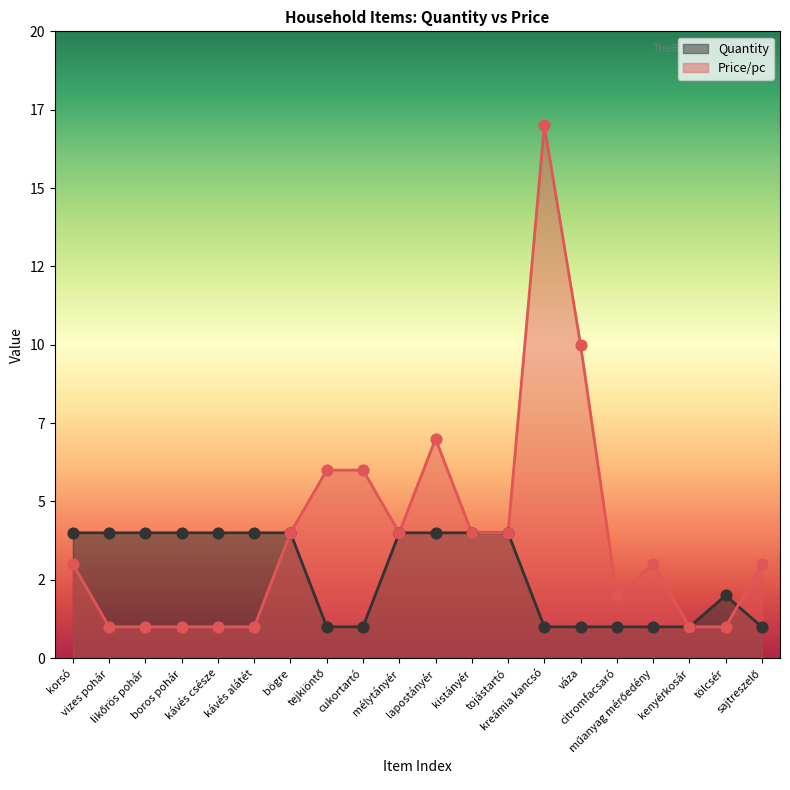

At how many categories does at least one series exceed 9?

2